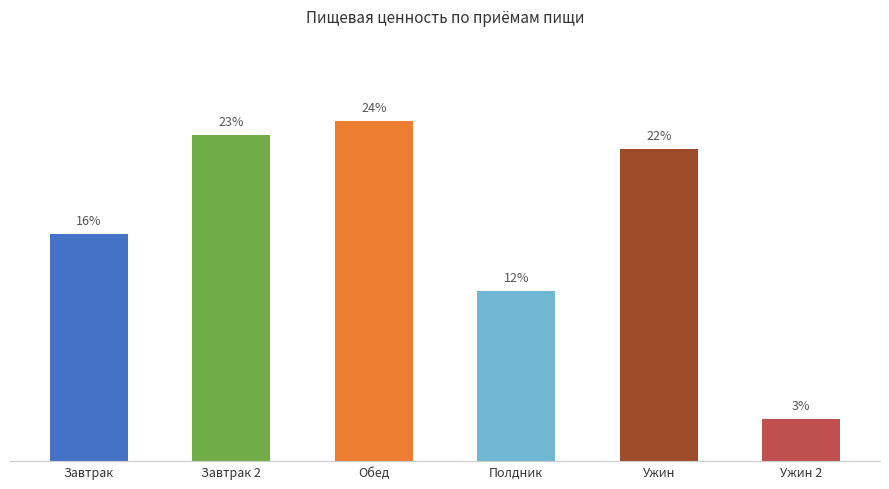

Rank the categories by value from highest to lowest.

Обед, Завтрак 2, Ужин, Завтрак, Полдник, Ужин 2